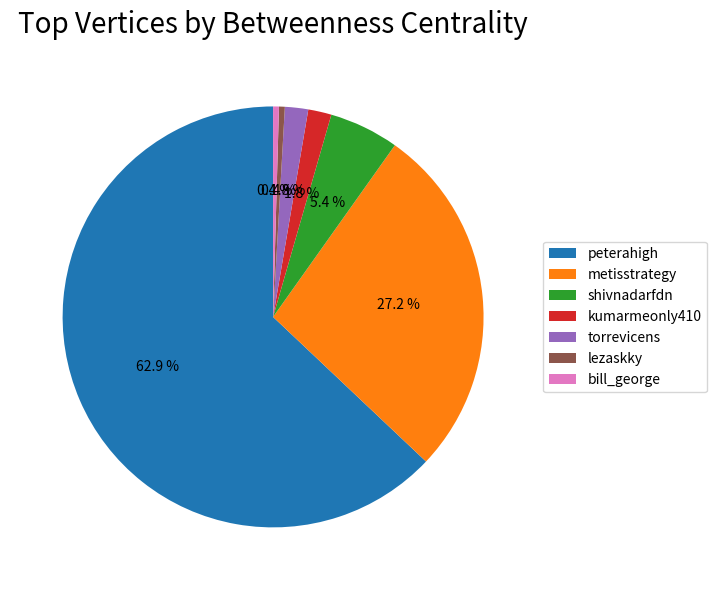

Which slice is the largest?

peterahigh